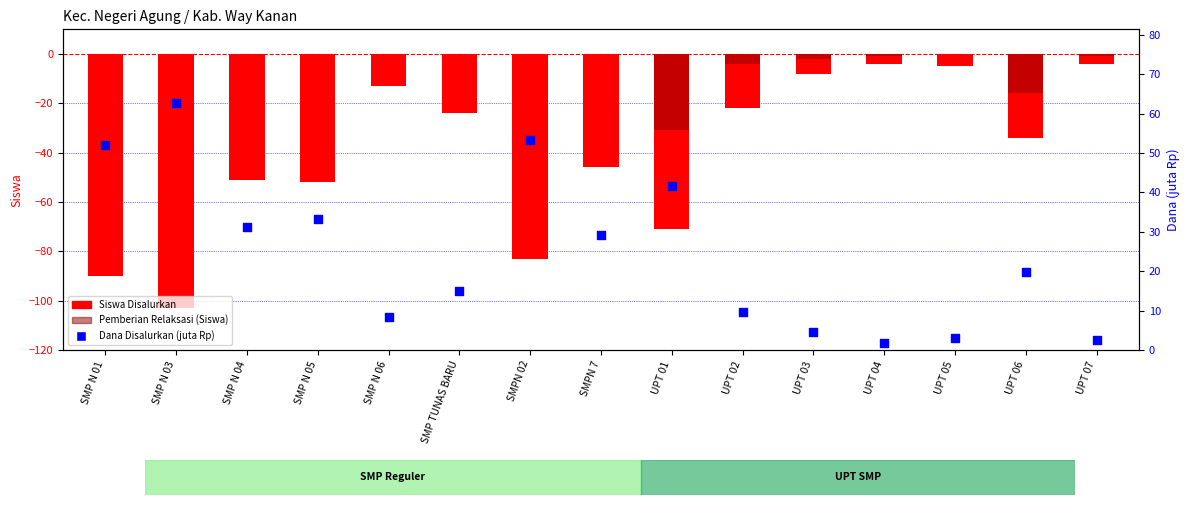

Is the value of Pemberian Relaksasi (Siswa) at SMPN 02 greater than the value of Siswa Disalurkan at SMP N 03?

Yes